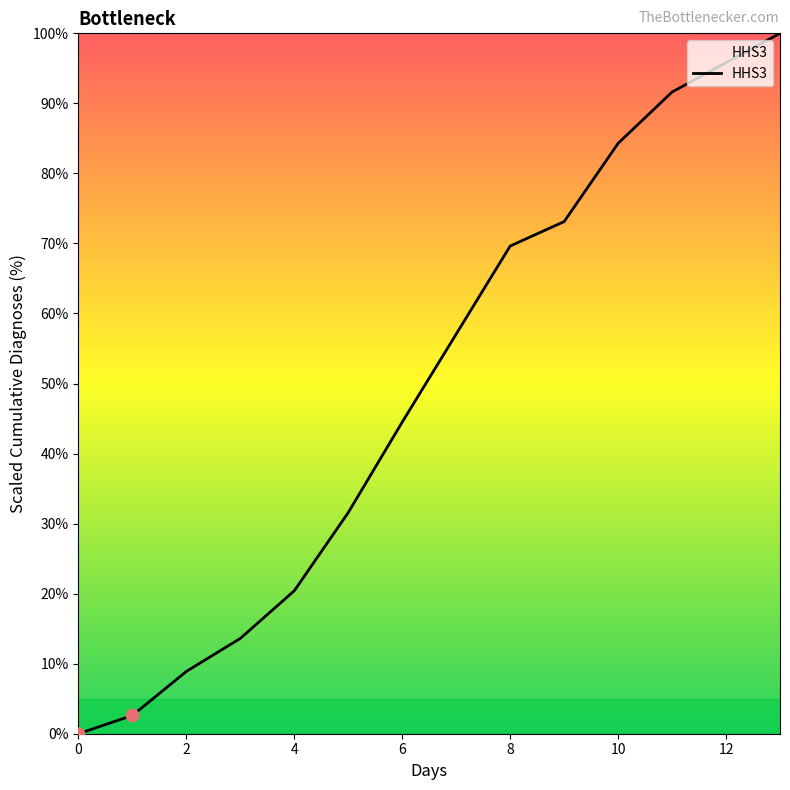

What is the difference between the maximum and minimum values?

100.0